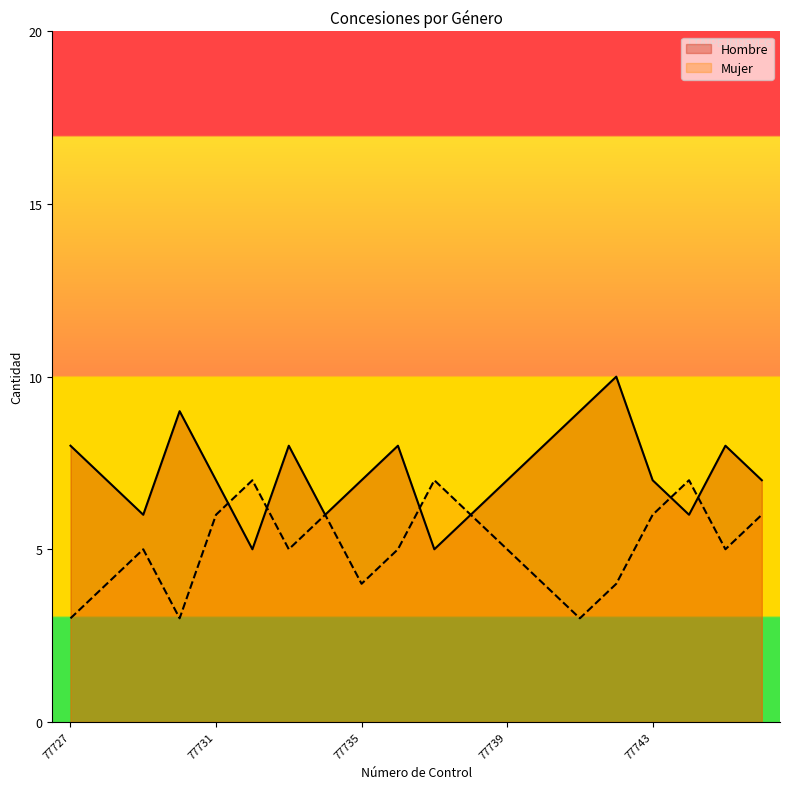

Reading left to right, list all the values displayed in this chart.

Hombre: 77727=8	77728=7	77729=6	77730=9	77731=7	77732=5	77733=8	77734=6	77735=7	77736=8	77737=5	77738=6	77739=7	77740=8	77741=9	77742=10	77743=7	77744=6	77745=8	77746=7
Mujer: 77727=3	77728=4	77729=5	77730=3	77731=6	77732=7	77733=5	77734=6	77735=4	77736=5	77737=7	77738=6	77739=5	77740=4	77741=3	77742=4	77743=6	77744=7	77745=5	77746=6